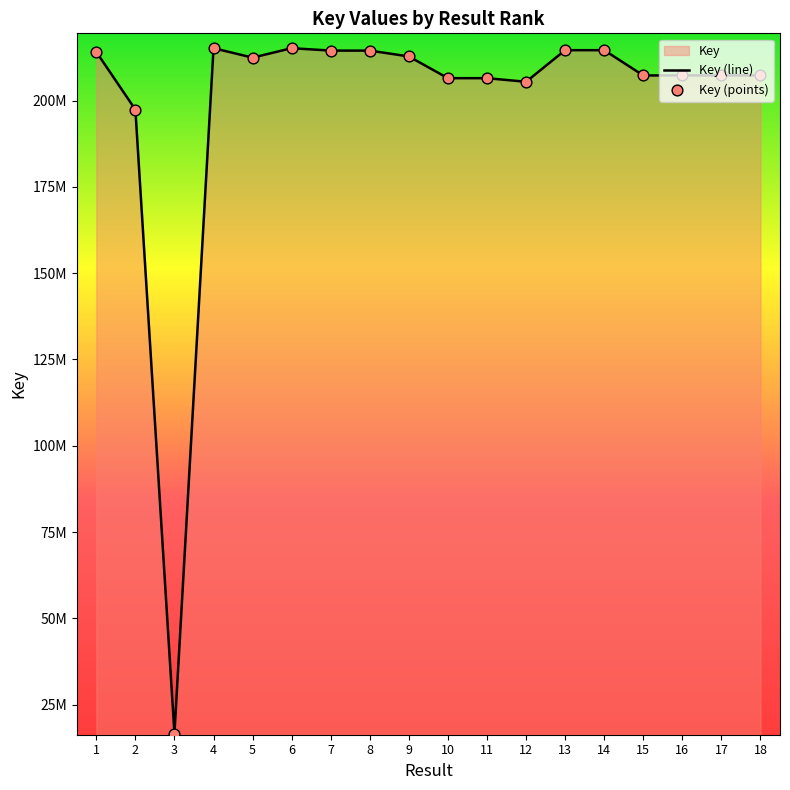

Which has a higher value, 15 or 2?

15